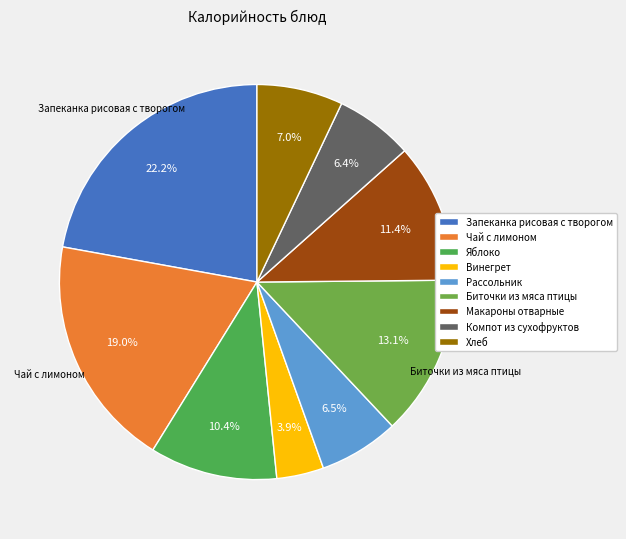

Is it true that Рассольник is 7% of the pie?

True